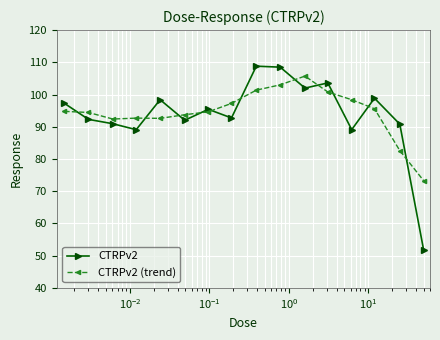

Which series has the widest spread of values?

CTRPv2